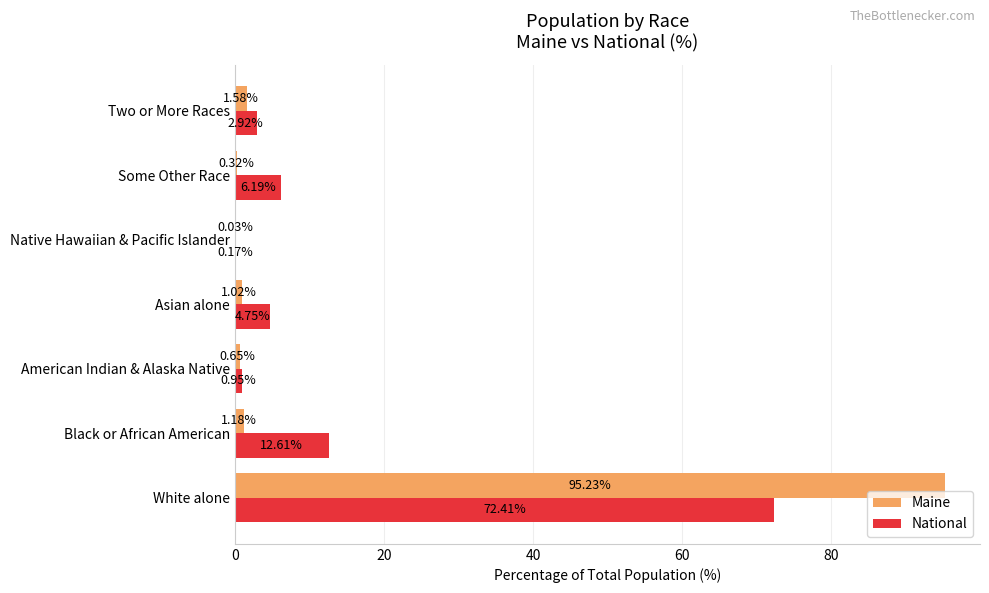

At which category is the sum across all series the highest?

White alone